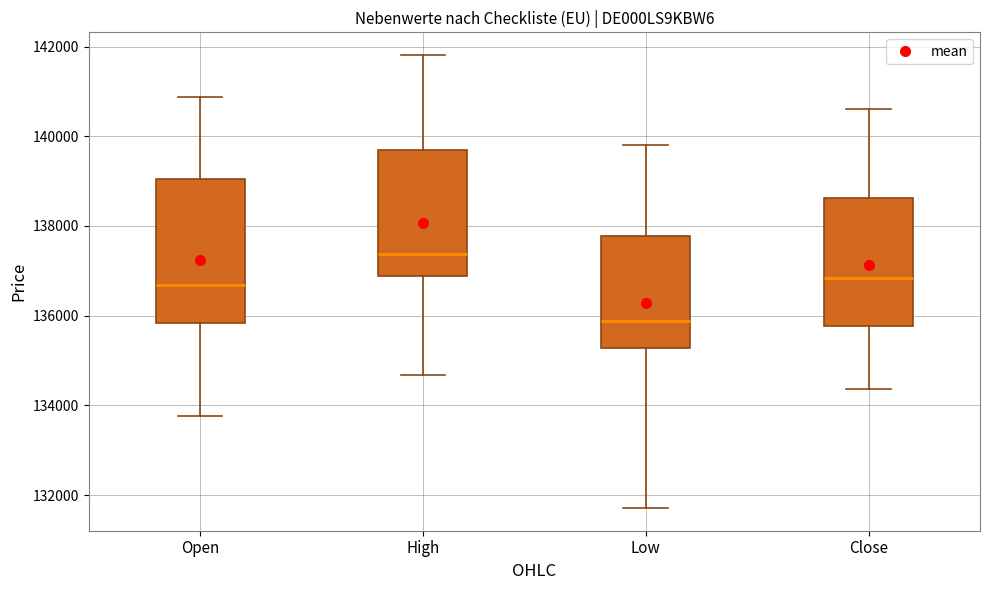

Comparing the boxes themselves (not the whiskers), which one is the tallest?

Open